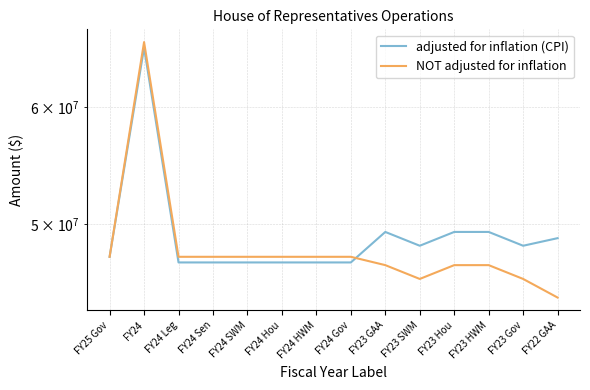

What is the difference between the second highest and second lowest values in the NOT adjusted for inflation series?

1613749